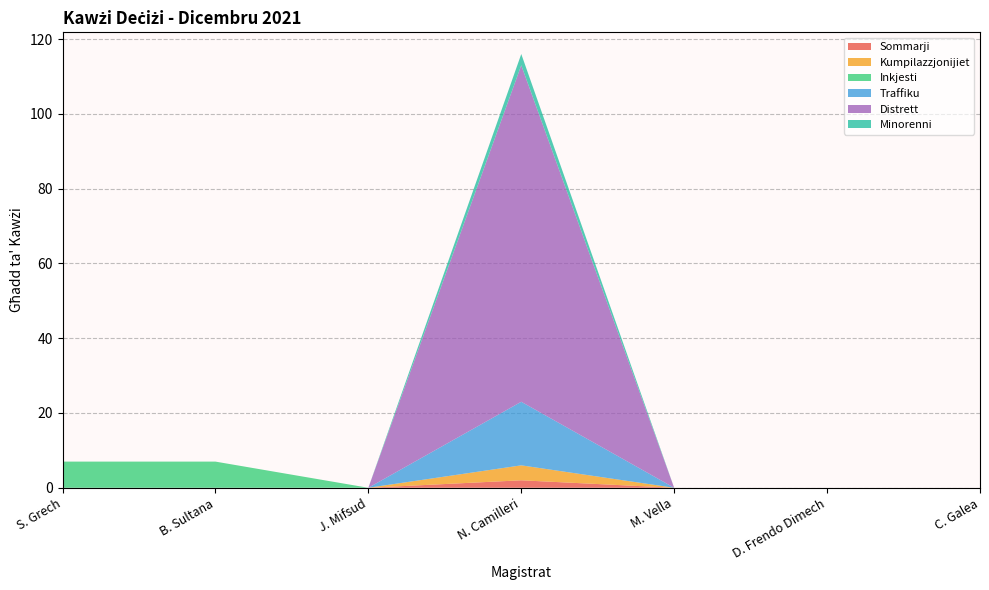

Reading left to right, what are all the values shown in this chart?

Sommarji: S. Grech=0	B. Sultana=0	J. Mifsud=0	N. Camilleri=2	M. Vella=0	D. Frendo Dimech=0	C. Galea=0
Kumpilazzjonijiet: S. Grech=0	B. Sultana=0	J. Mifsud=0	N. Camilleri=4	M. Vella=0	D. Frendo Dimech=0	C. Galea=0
Inkjesti: S. Grech=7	B. Sultana=7	J. Mifsud=0	N. Camilleri=0	M. Vella=0	D. Frendo Dimech=0	C. Galea=0
Traffiku: S. Grech=0	B. Sultana=0	J. Mifsud=0	N. Camilleri=17	M. Vella=0	D. Frendo Dimech=0	C. Galea=0
Distrett: S. Grech=0	B. Sultana=0	J. Mifsud=0	N. Camilleri=90	M. Vella=0	D. Frendo Dimech=0	C. Galea=0
Minorenni: S. Grech=0	B. Sultana=0	J. Mifsud=0	N. Camilleri=3	M. Vella=0	D. Frendo Dimech=0	C. Galea=0